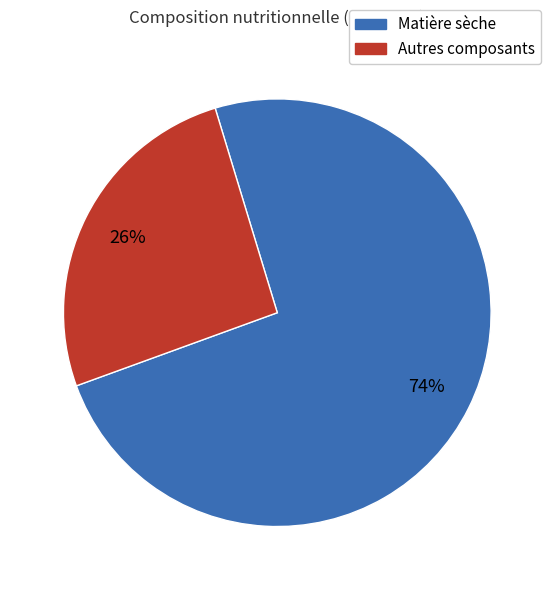

Is there any slice that represents more than half of the pie?

Yes